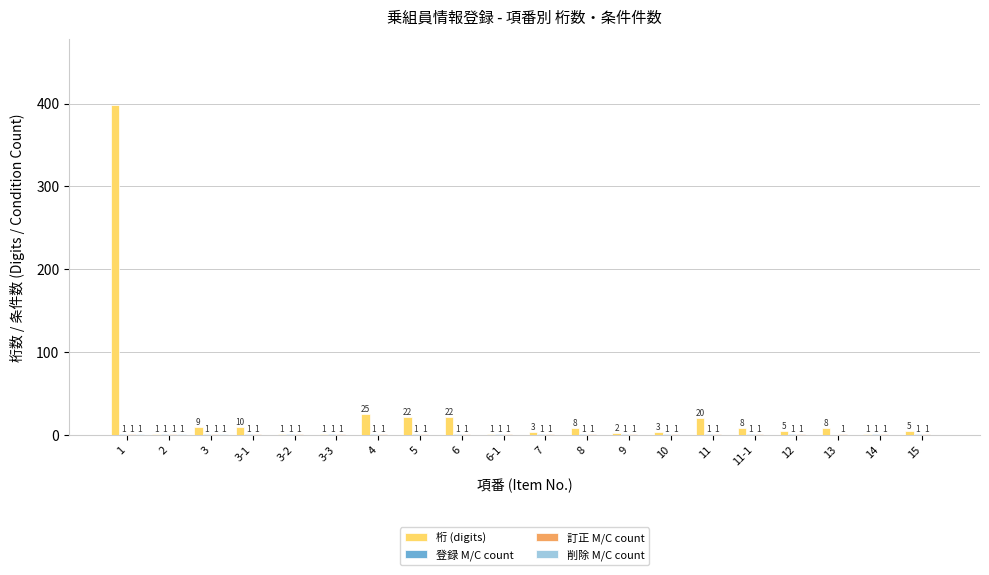

What is the sum of all 桁 (digits) values?

553